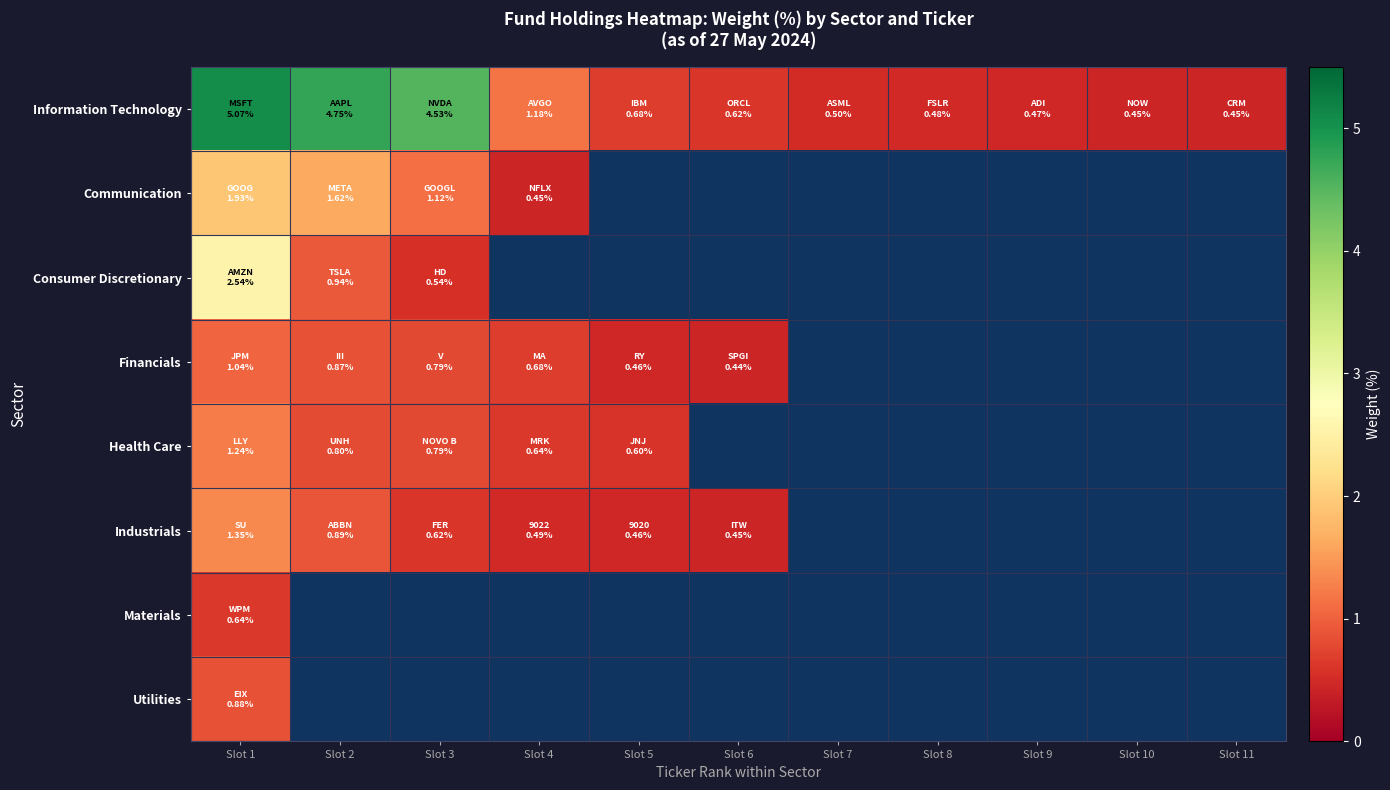

Which series changed the most between Slot 2 and Slot 4?

Information Technology